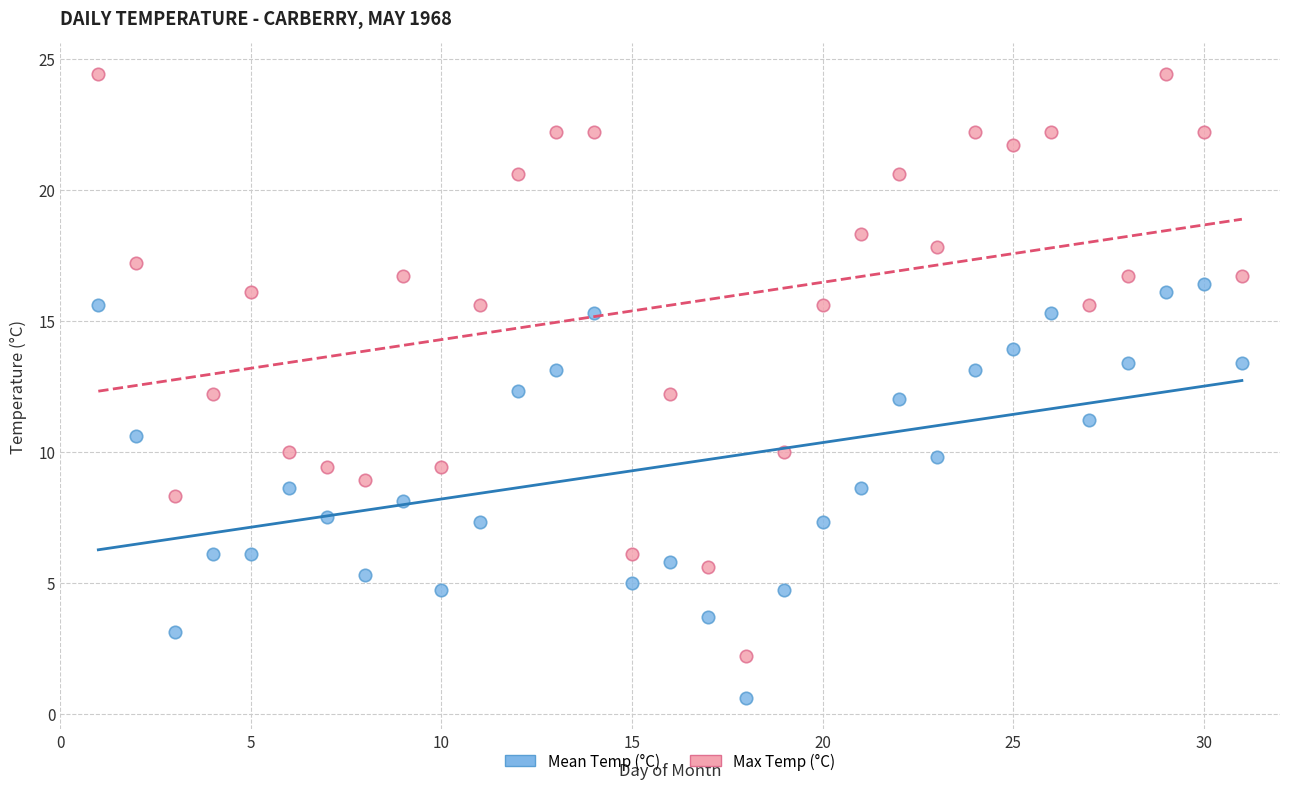

Which series contains the lowest Y value?

Mean Temp (°C)